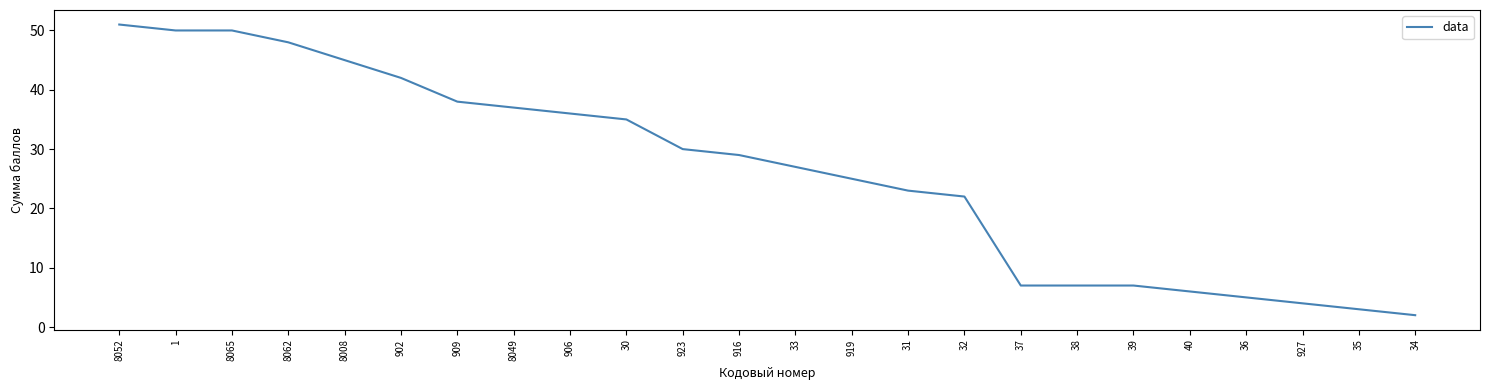

Reading left to right, list all the values displayed in this chart.

51	50	50	48	45	42	38	37	36	35	30	29	27	25	23	22	7	7	7	6	5	4	3	2